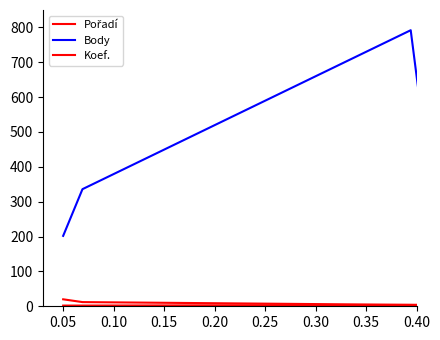

How many lines are shown in the chart?

3